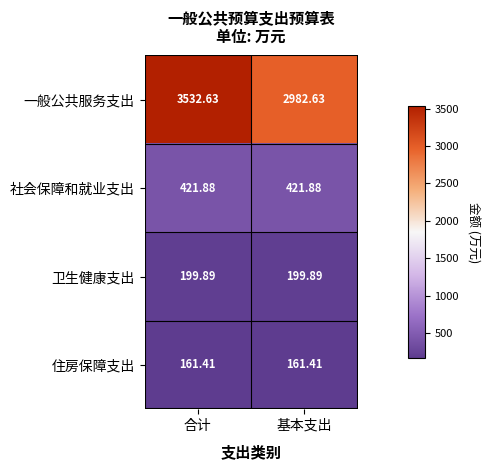

Count the number of categories in the chart.

2